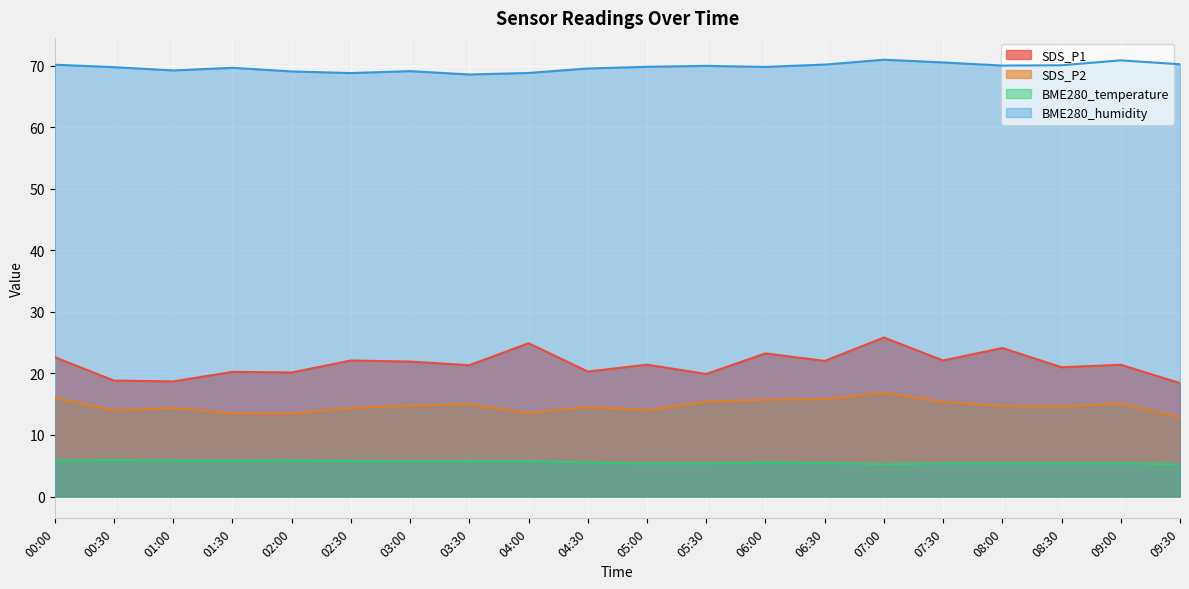

What is the highest value of the SDS_P1 series?

25.8